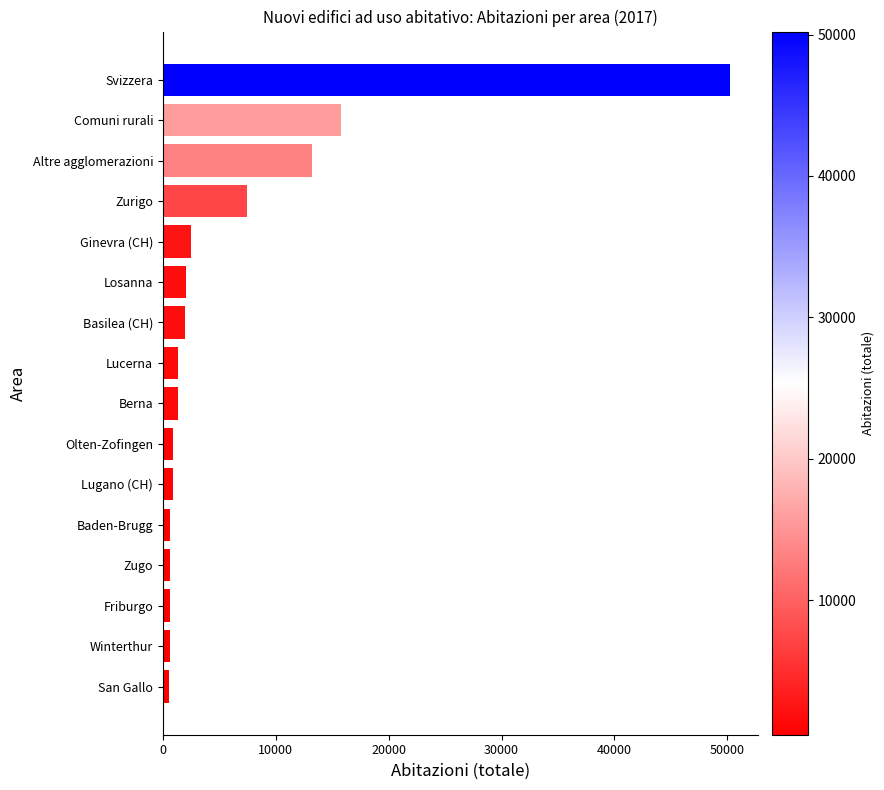

Which has a higher value, San Gallo or Zurigo?

Zurigo